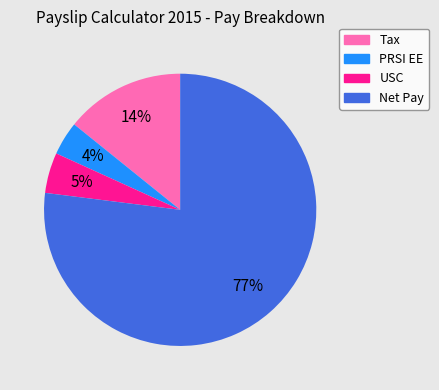

Do PRSI EE and USC together represent more than half of the pie?

No